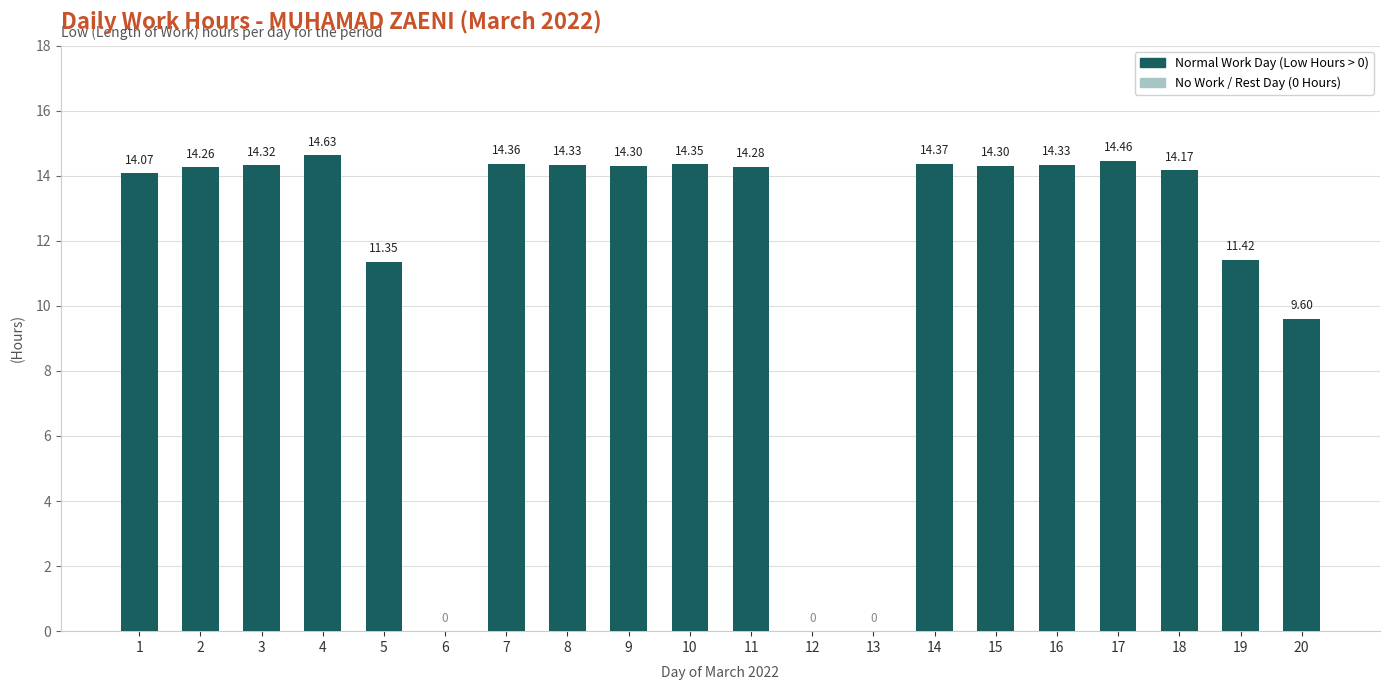

What is the sum of the values at 17 and 16?

28.8